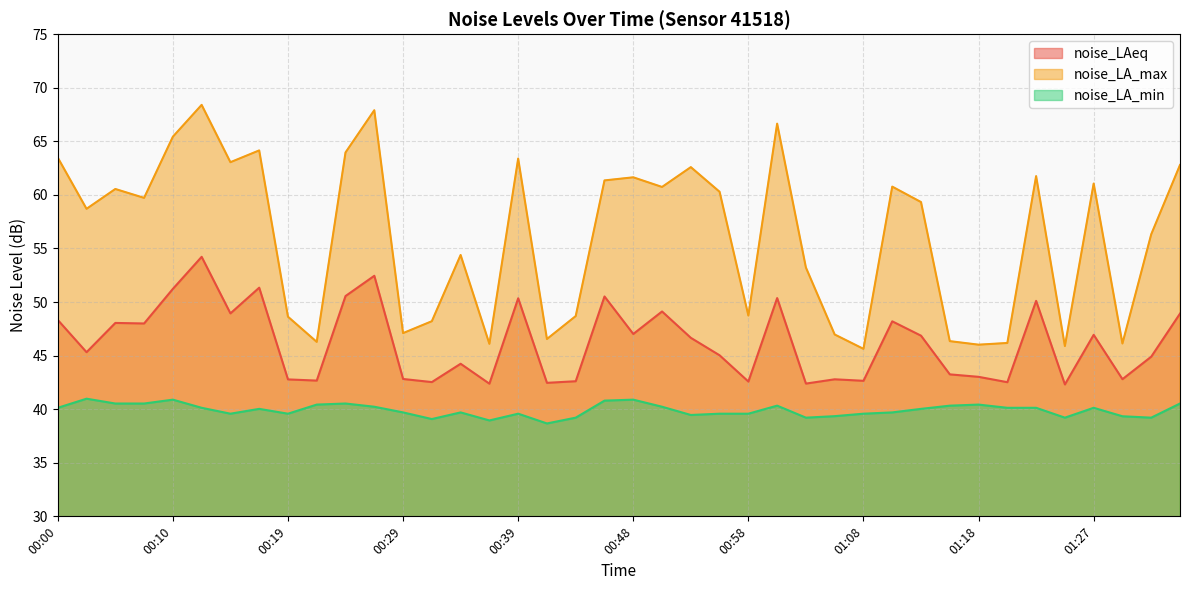

The value of noise_LA_min at 00:58 is 26.0. True or false?

False